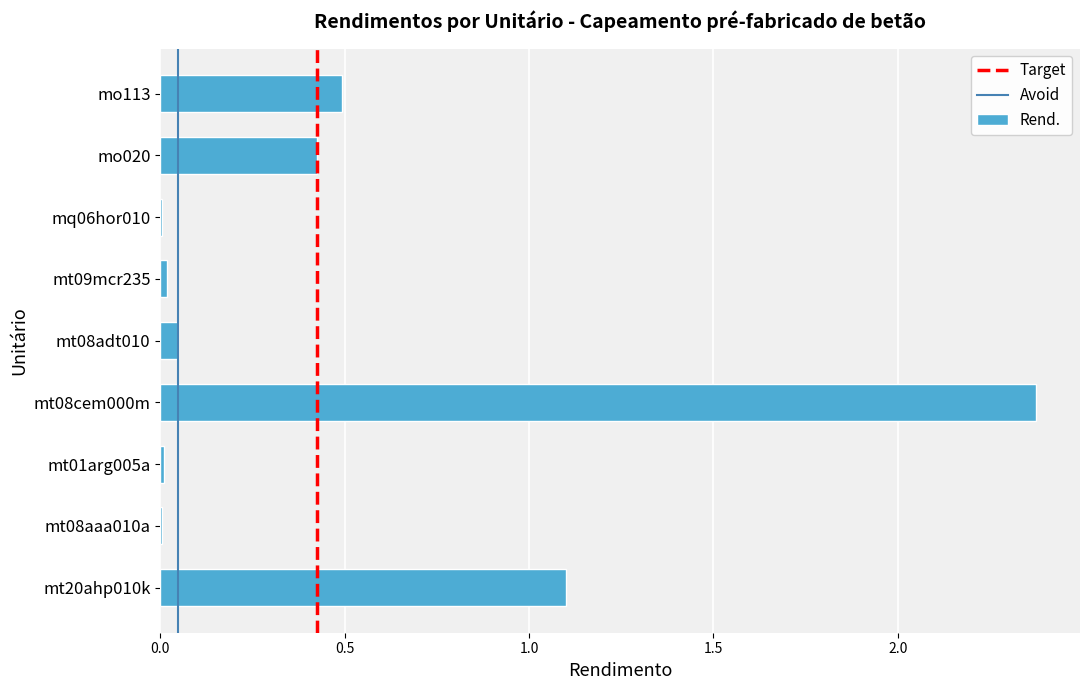

True or false: the data shows 1.3 at mt08cem000m.

False